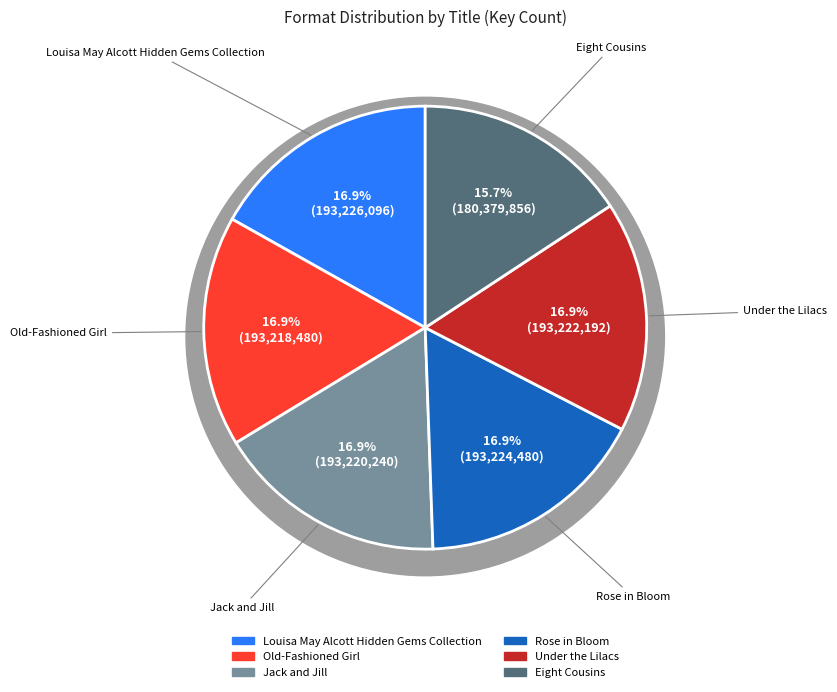

To the nearest percent, what is the average slice percentage?

17%